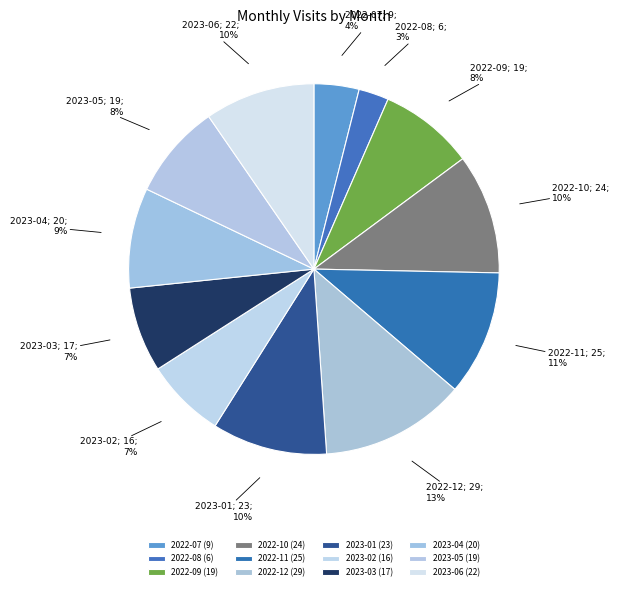

Approximately how many times larger is the value at 2023-06 compared to 2022-10?

0.9